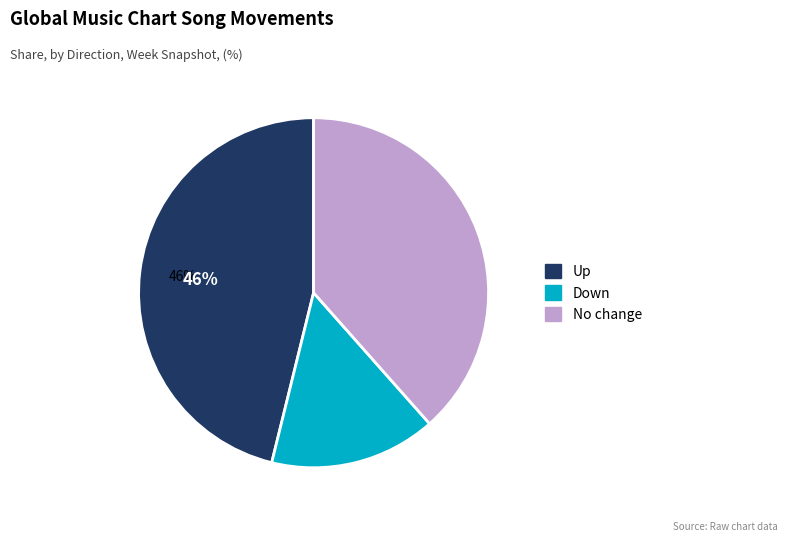

Is there any slice that represents more than half of the pie?

No